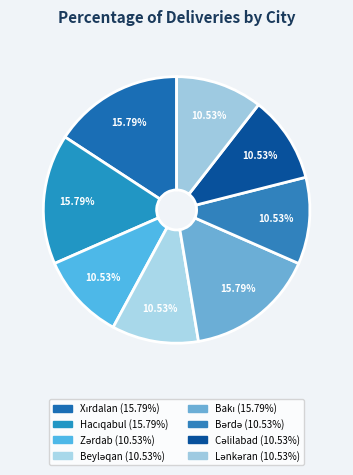

True or false: Xırdalan accounts for 8% of the total.

False